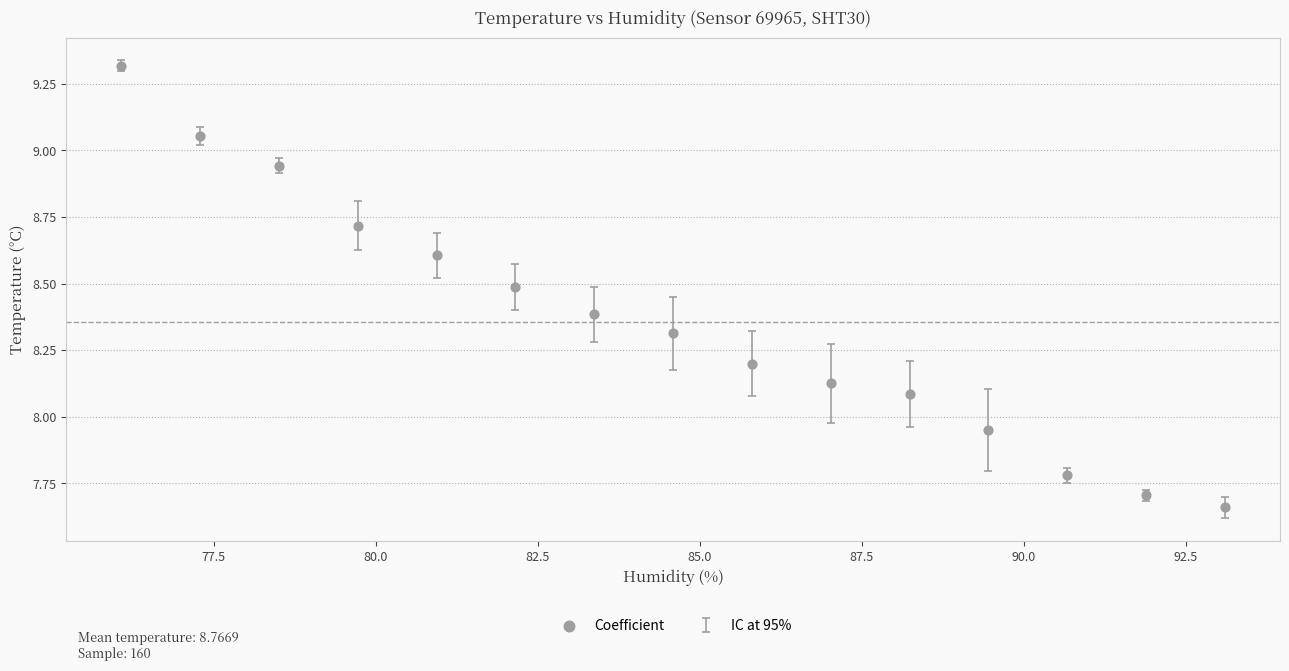

What is the range of Y values (max minus min)?

1.7